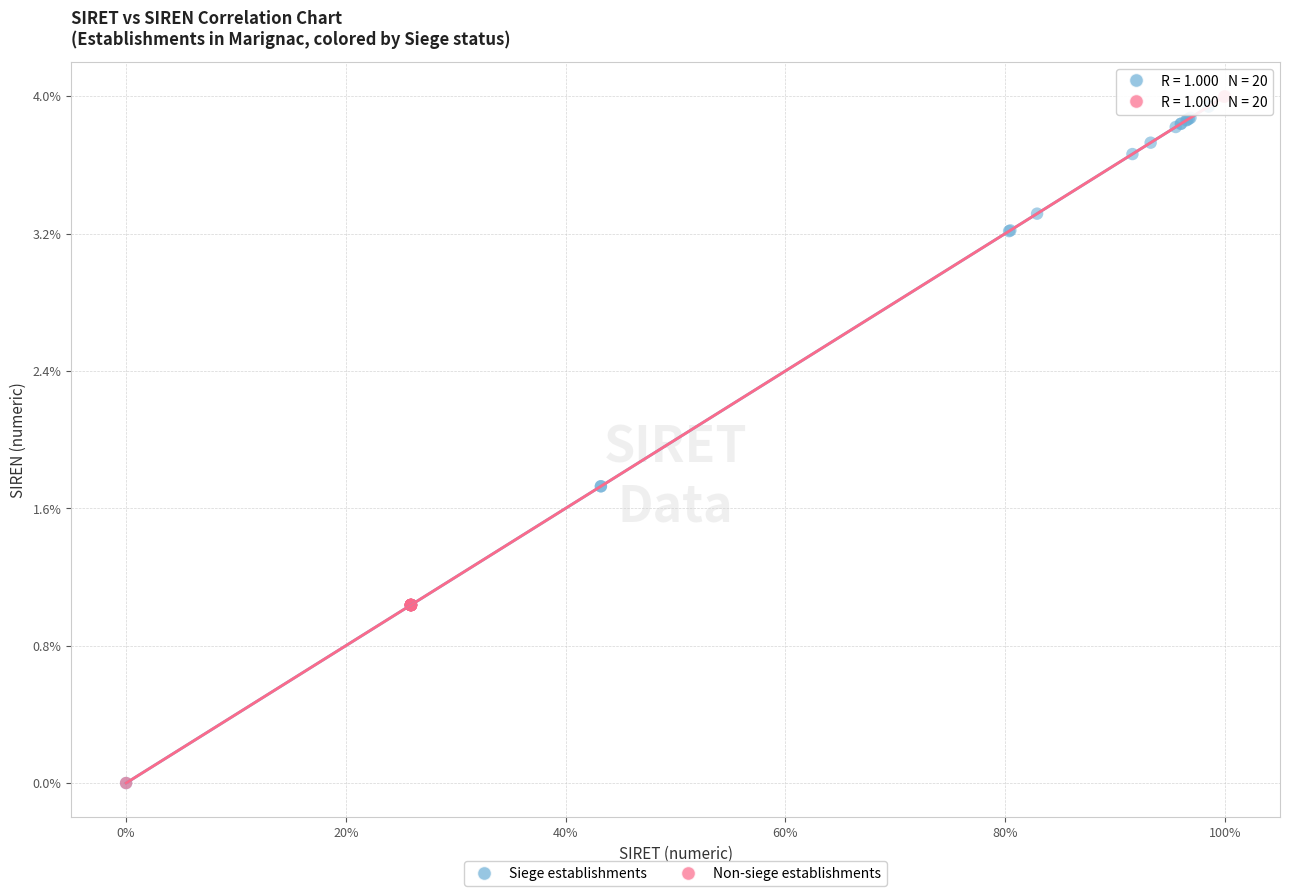

What are all the series names shown in the legend?

Siege establishments, Non-siege establishments